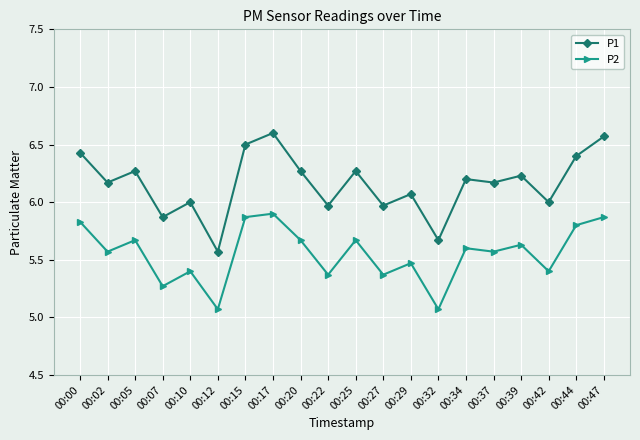

What is the sum of the P2 values at 00:25 and 00:34?

11.3